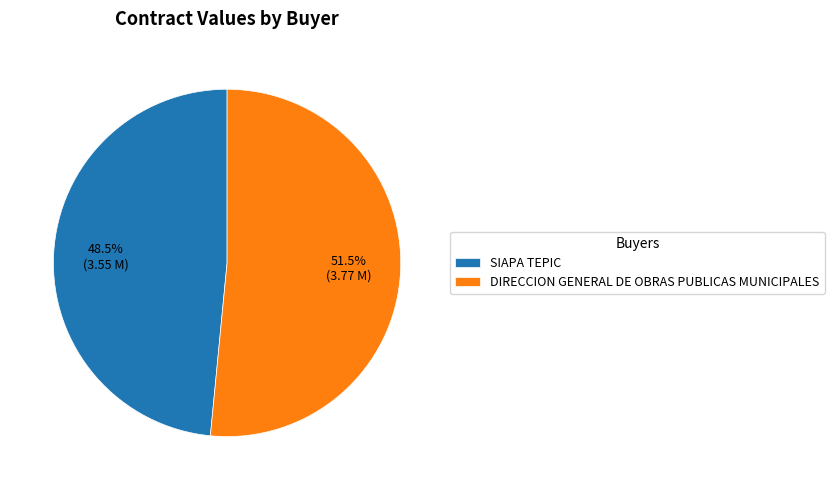

Is there a majority slice in this chart?

Yes